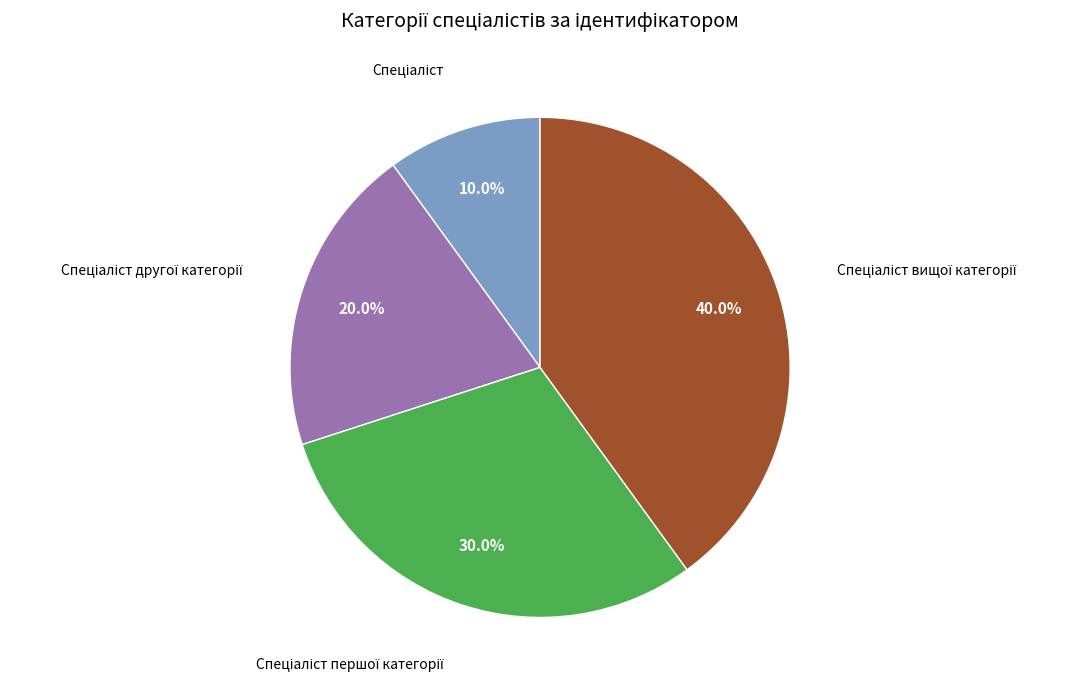

How many segments does this pie chart have?

4